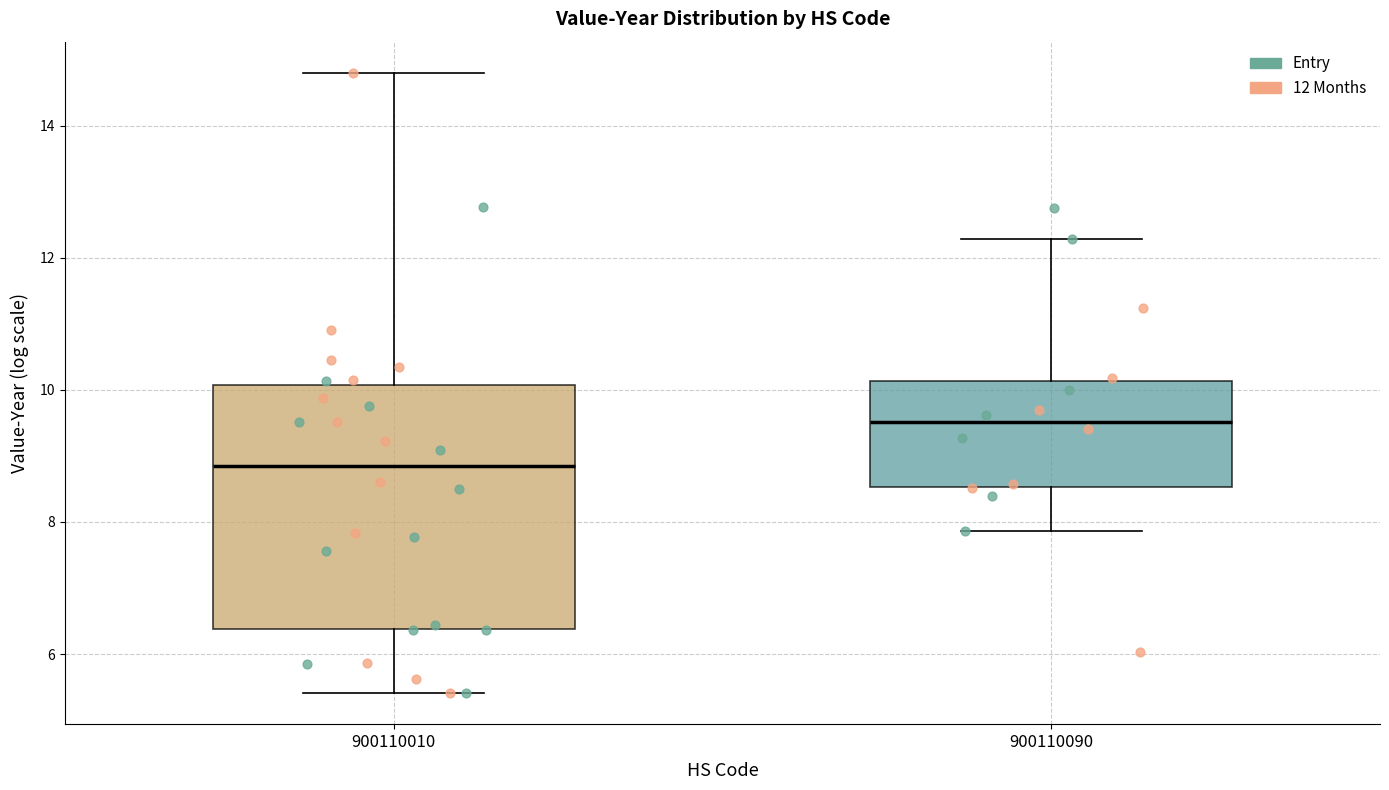

Comparing the boxes themselves (not the whiskers), which one is the tallest?

900110010